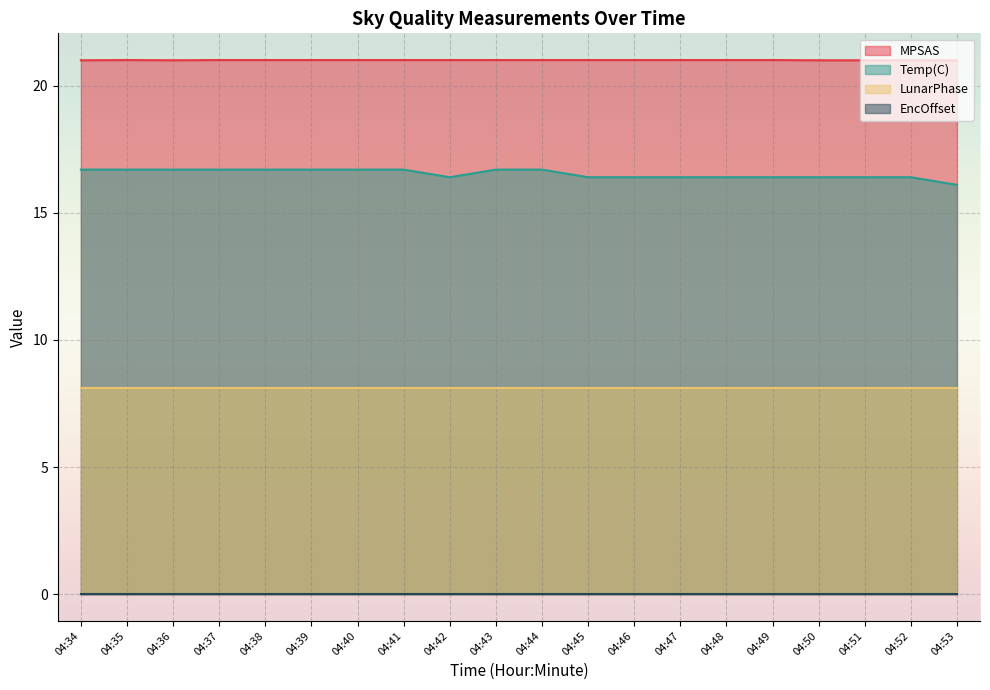

The value of MPSAS at 04:47 is 9.0. True or false?

False